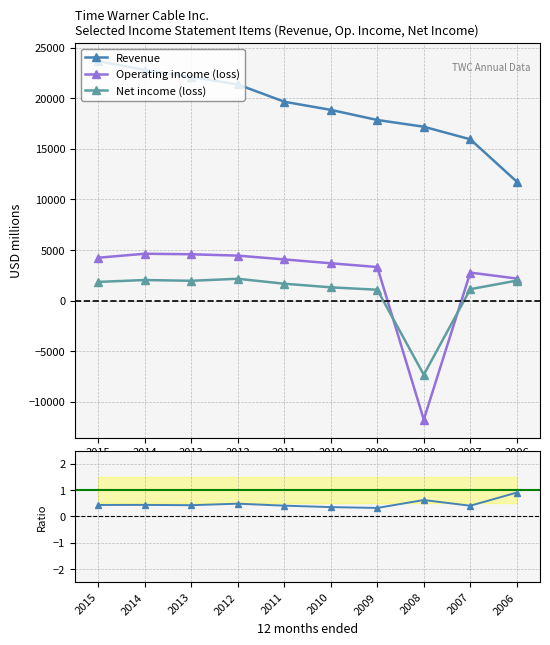

True or false: Net income (loss) and Operating income (loss) intersect in this chart.

True